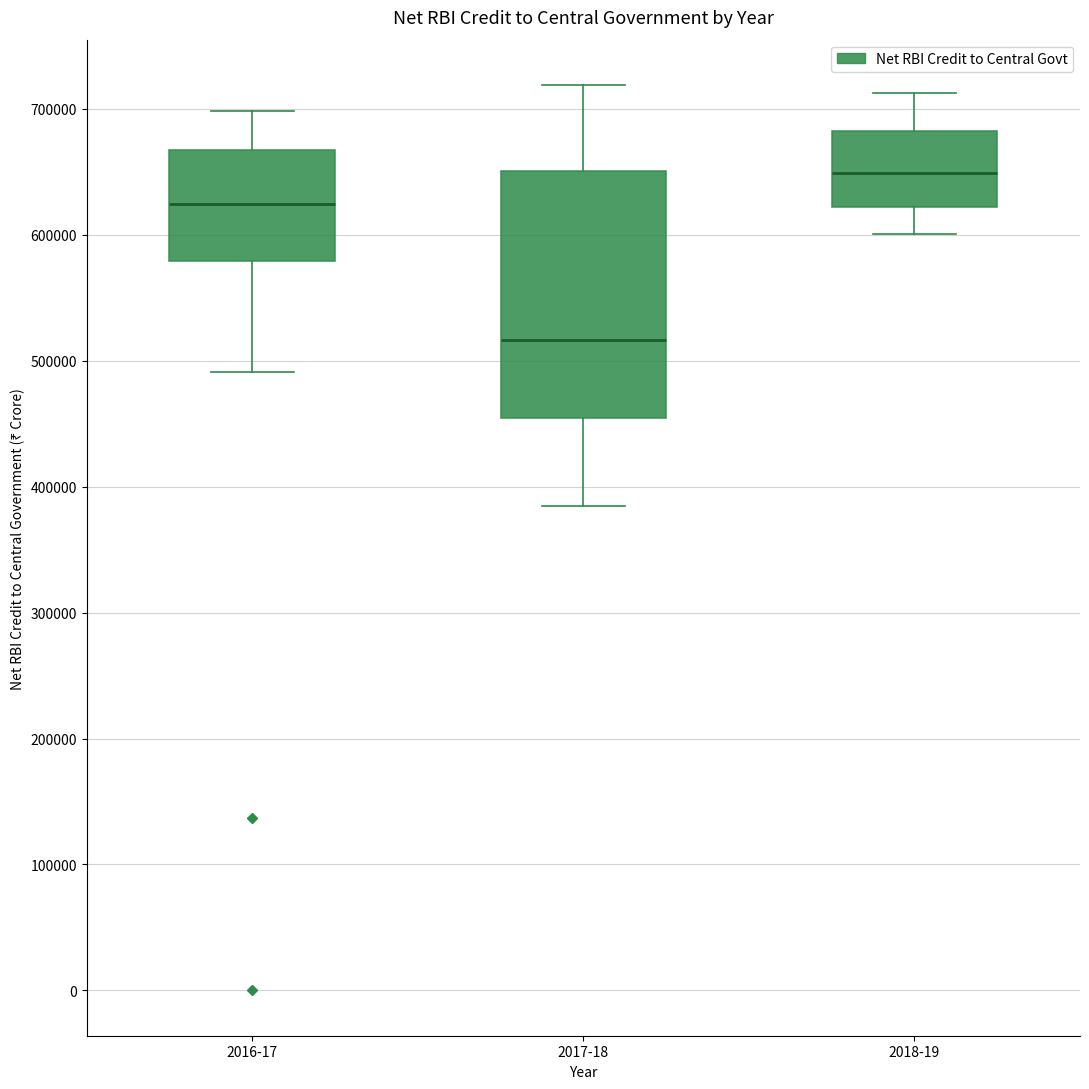

Which box is the tallest, from its lower edge to its upper edge?

2017-18